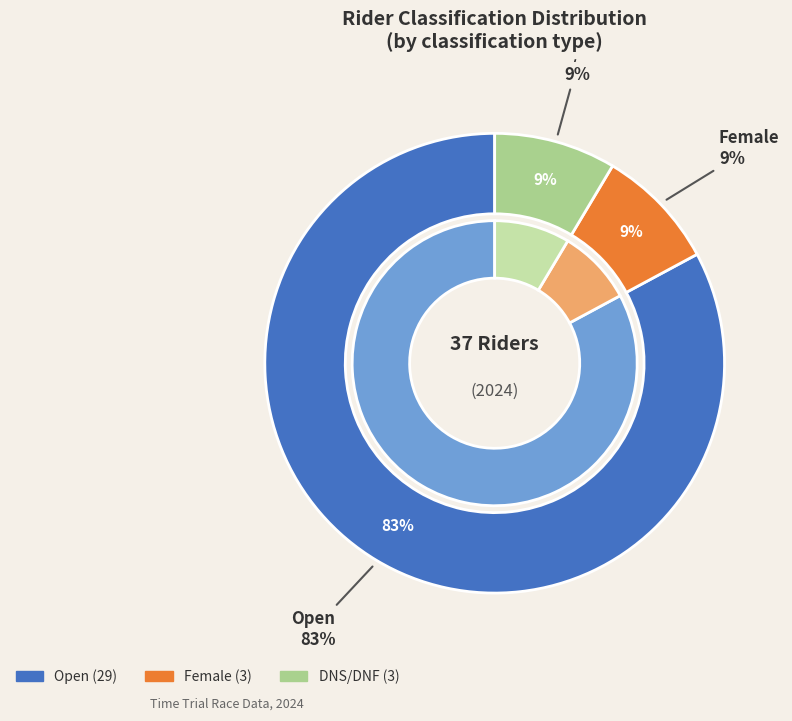

What is the majority slice?

Open